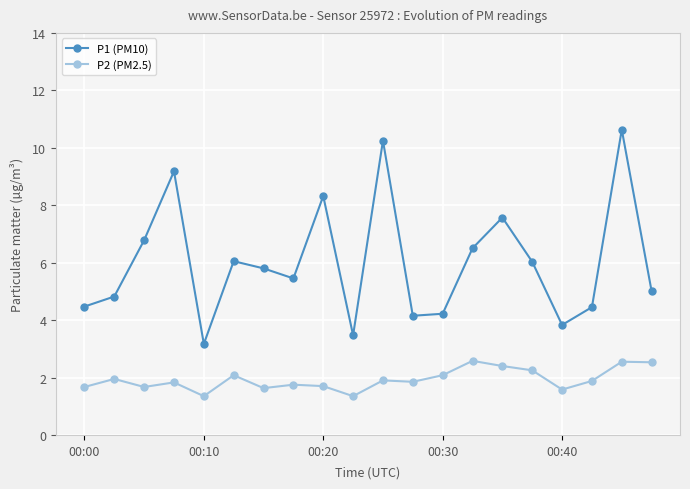

What is the highest value of the P2 (PM2.5) series?

2.6